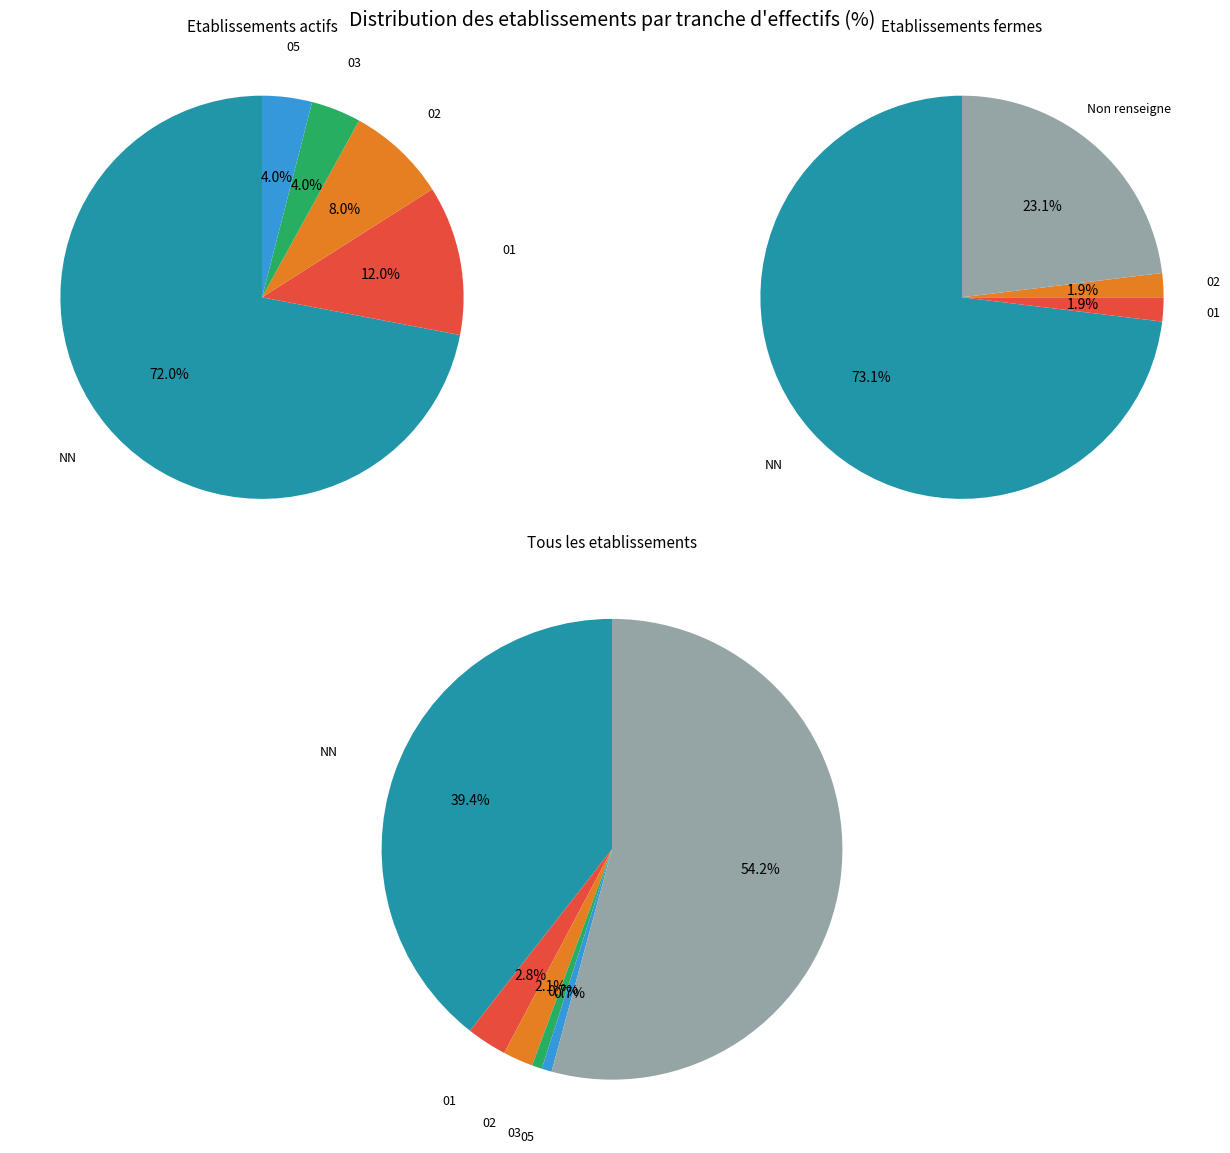

Is there any slice that represents more than half of the pie?

Yes